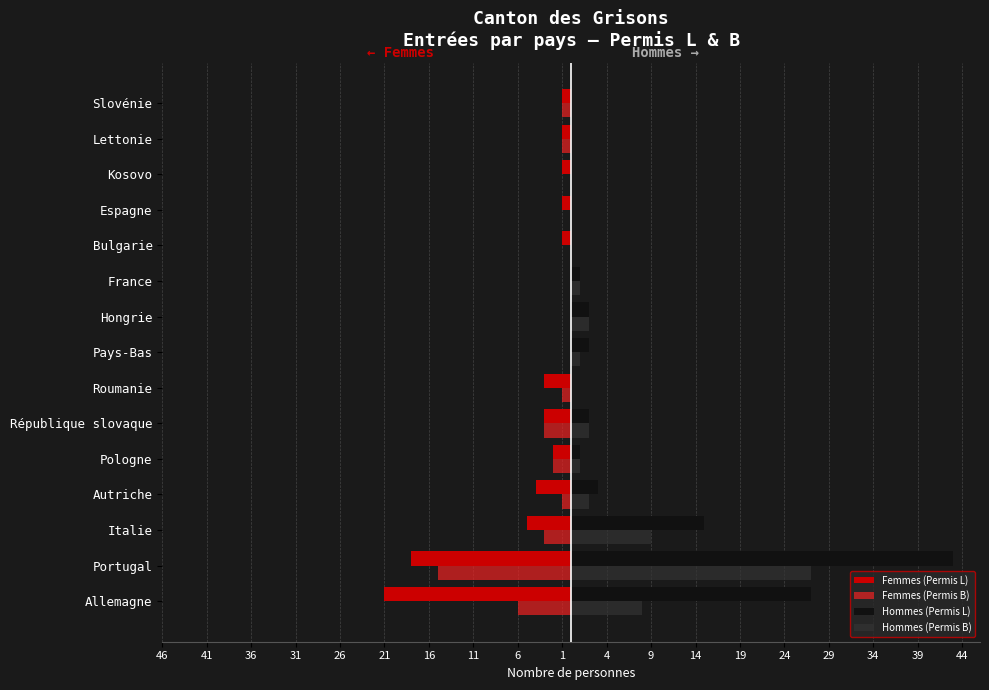

What are all the series names shown in the legend?

Femmes (Permis L), Femmes (Permis B), Hommes (Permis L), Hommes (Permis B)